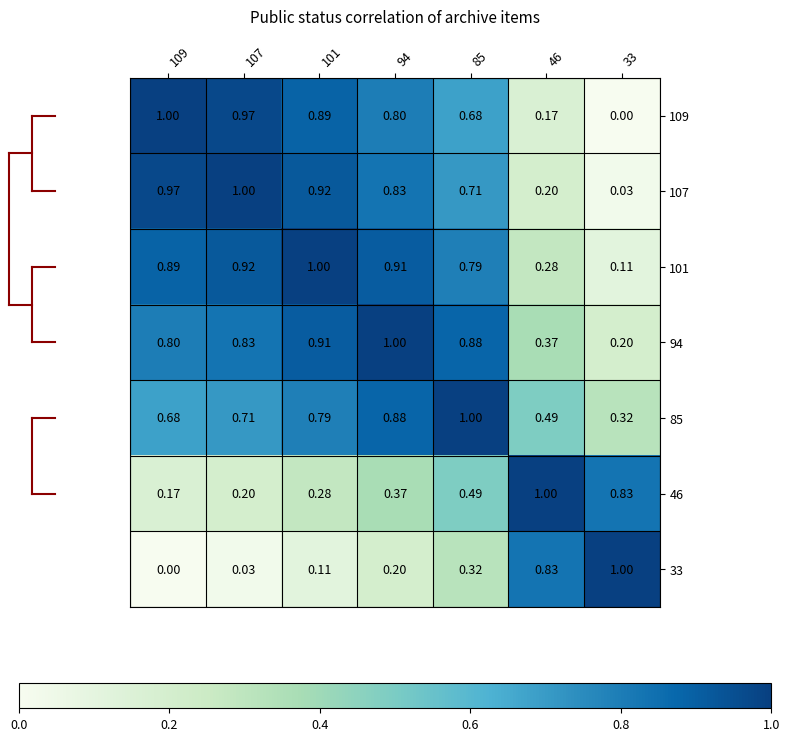

Is the value of 107 at 85 greater than the value of 94 at 33?

Yes